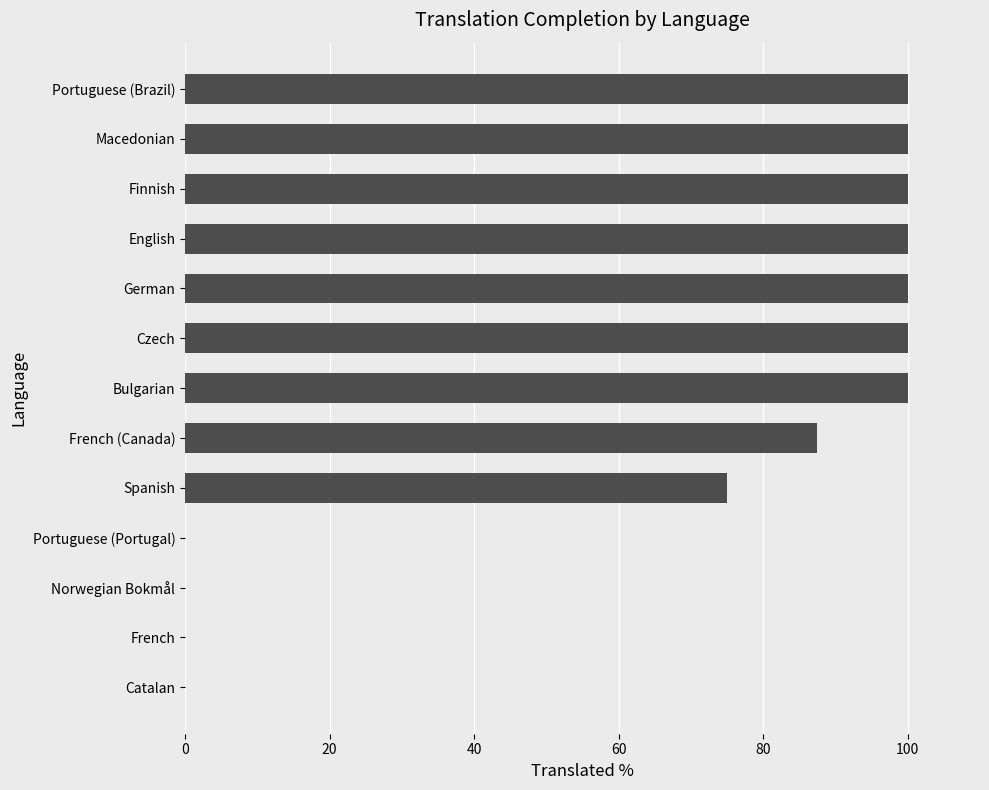

Where is the data nearest to the value 50?

Spanish